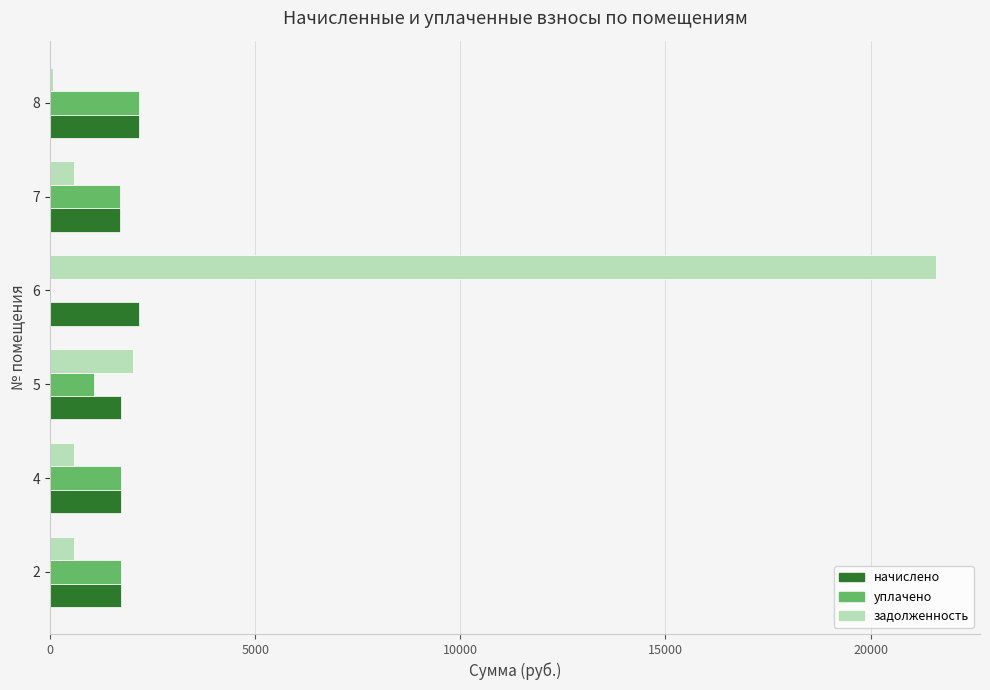

What is the maximum value for начислено?

2170.3